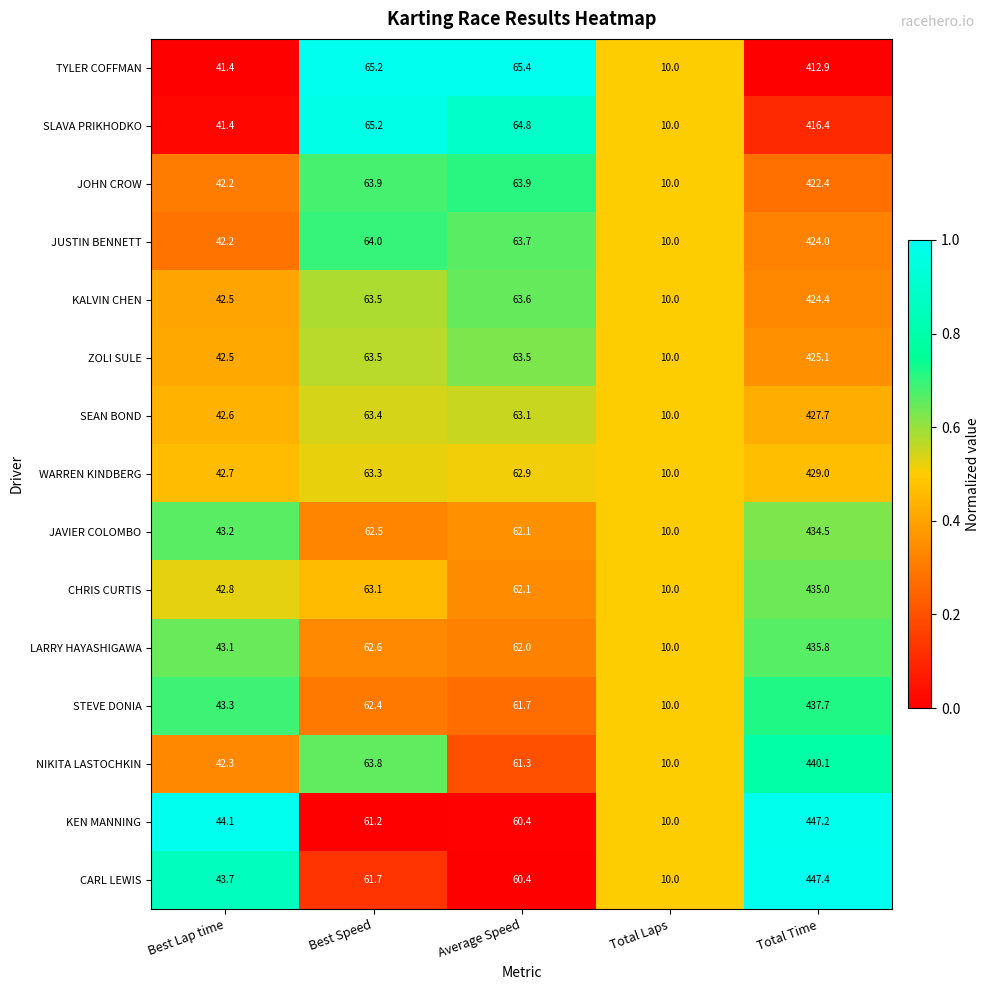

Where does the SLAVA PRIKHODKO series first go above 64?

Best Speed